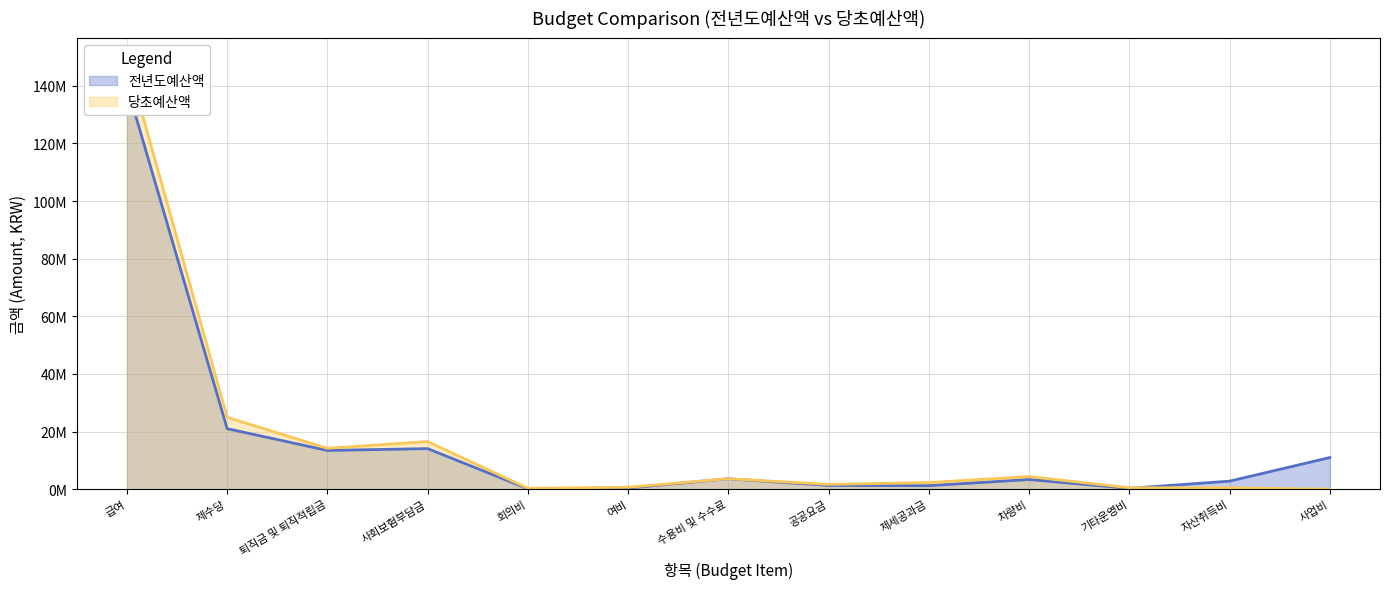

True or false: 당초예산액 and 전년도예산액 intersect in this chart.

True